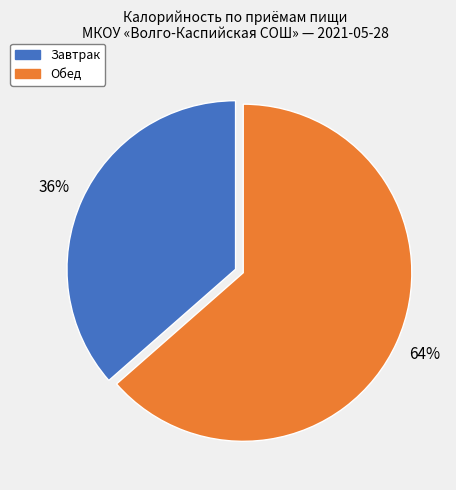

To the nearest percent, what is the average slice percentage?

50%